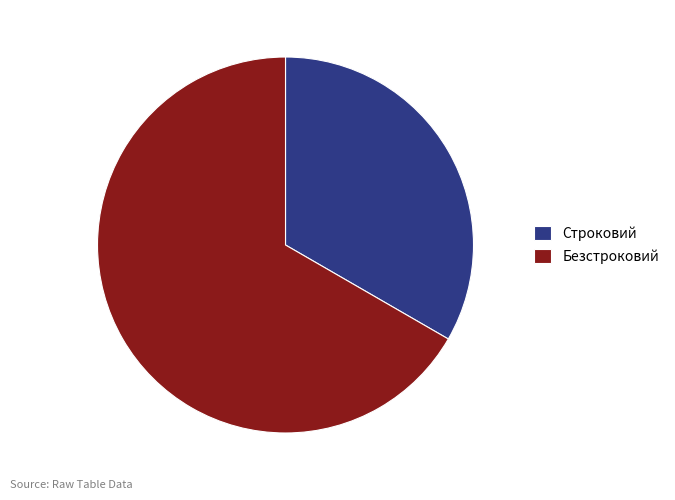

The Безстроковий slice represents 60% of the pie. True or false?

False